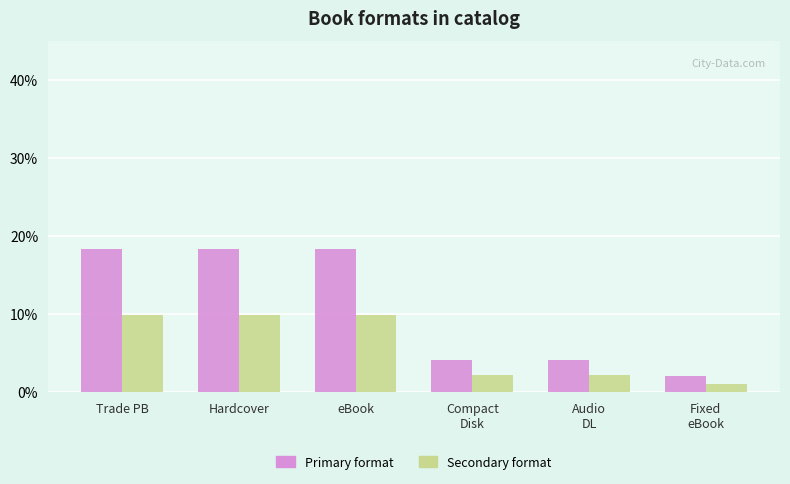

True or false: Secondary format has a value of 2.2 at Audio
DL.

True